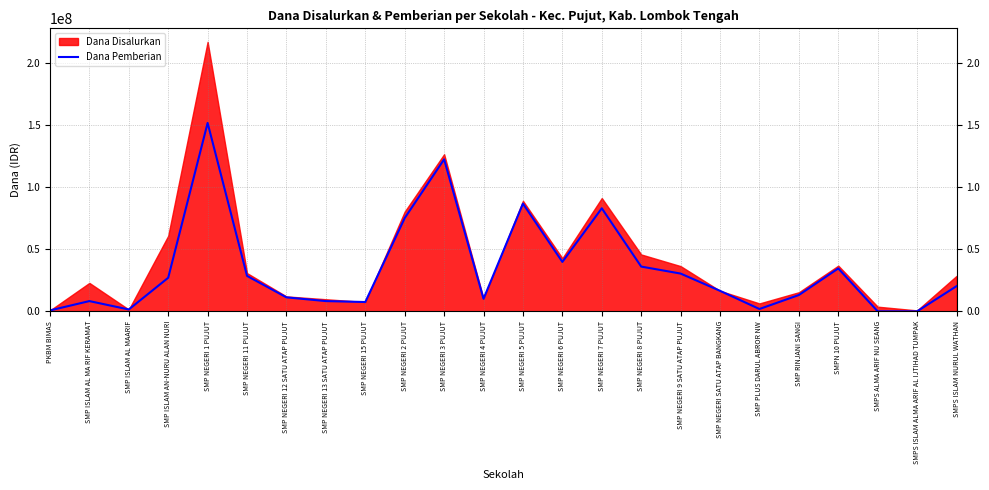

How many interior local peaks (higher than both neighbors) does the data have?

6